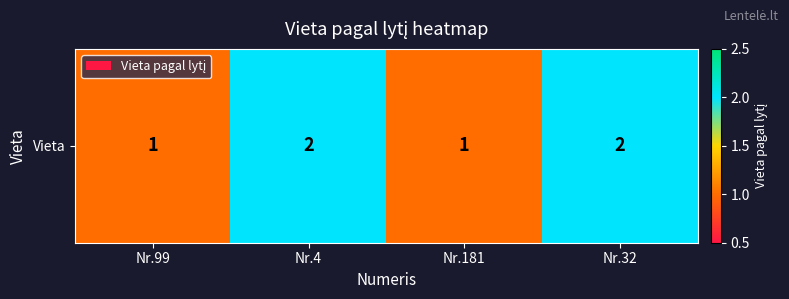

What is the difference between the maximum and second lowest values?

1